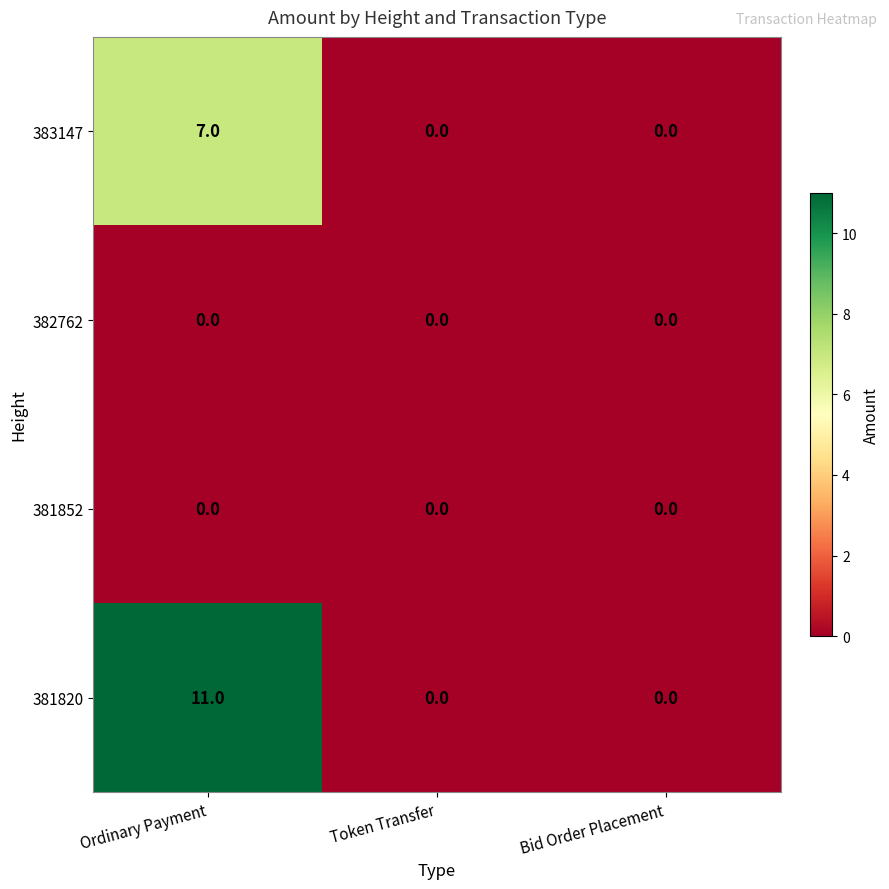

How many categories are shown in the chart?

3